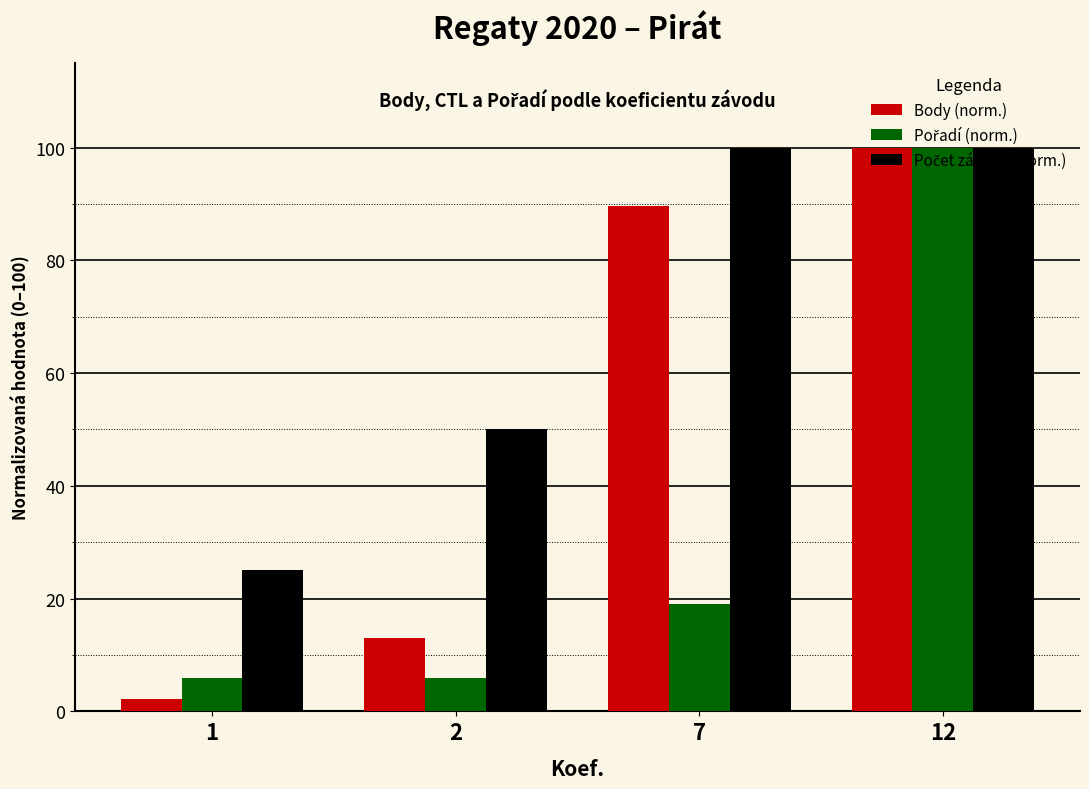

The Body (norm.) series shows 100.0 at 12. True or false?

True